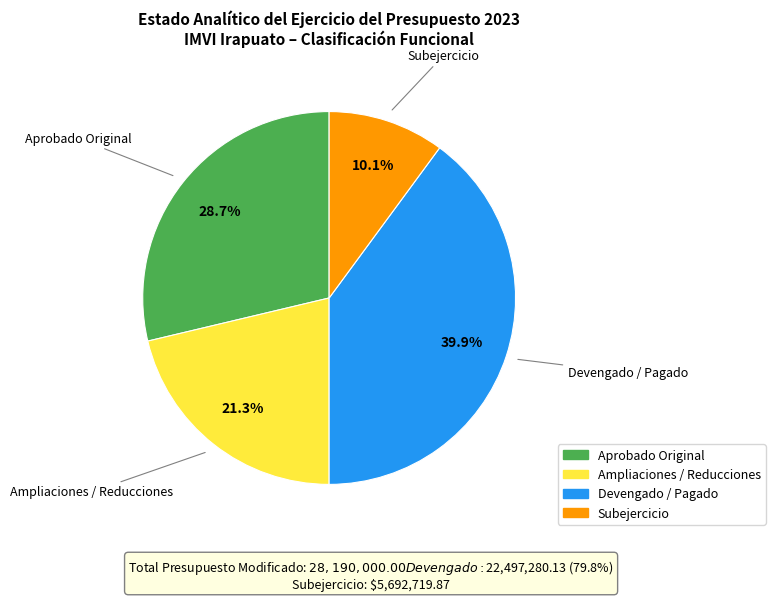

Is there a majority slice in this chart?

No